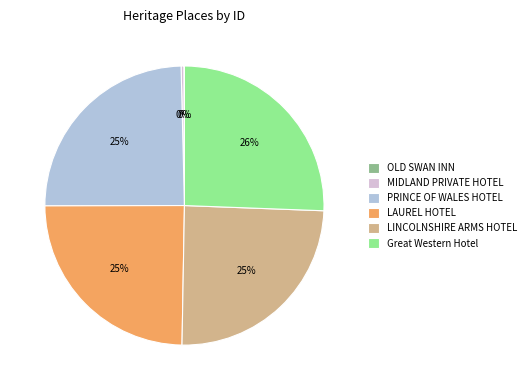

Is LINCOLNSHIRE ARMS HOTEL the majority of the pie?

No